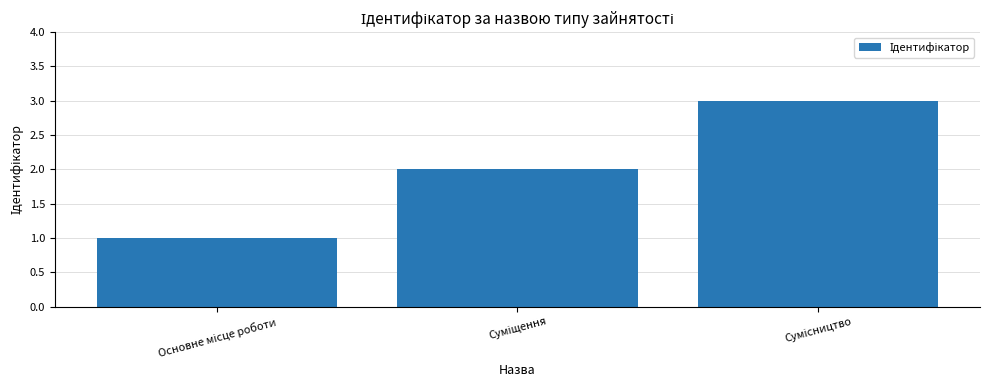

What is the sum of all values?

6